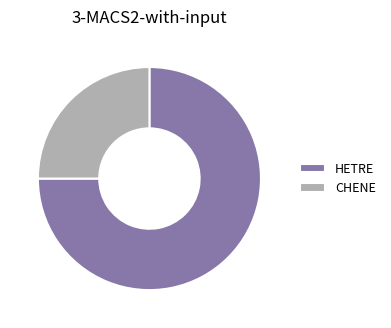

Rank the categories by value from lowest to highest.

CHENE, HETRE